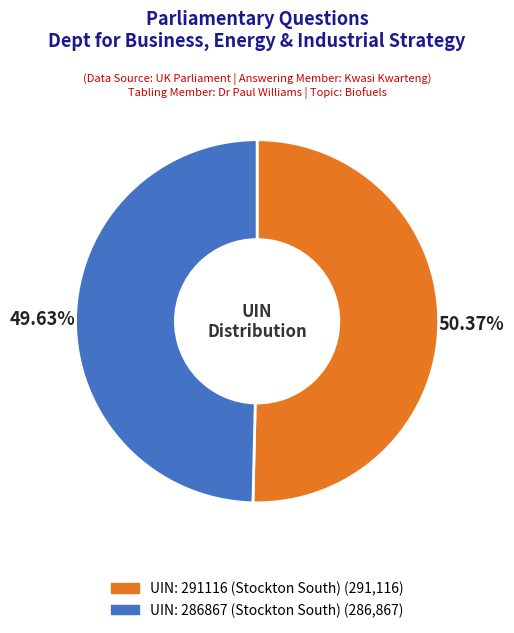

To the nearest percent, what is the average slice percentage?

50%